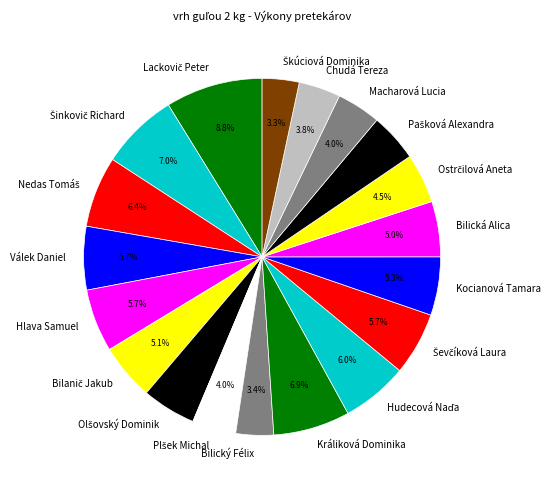

Is there any slice that represents more than half of the pie?

No